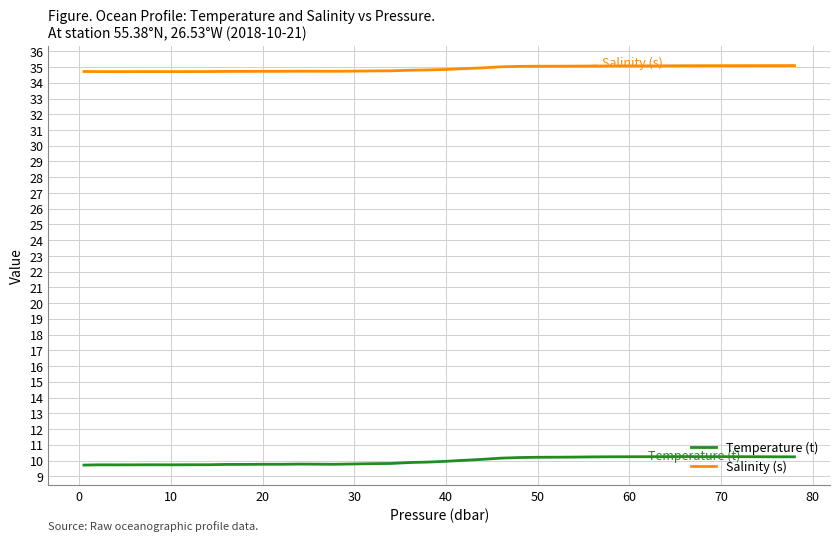

List the series in order of their peak value, lowest first.

Temperature (t), Salinity (s)